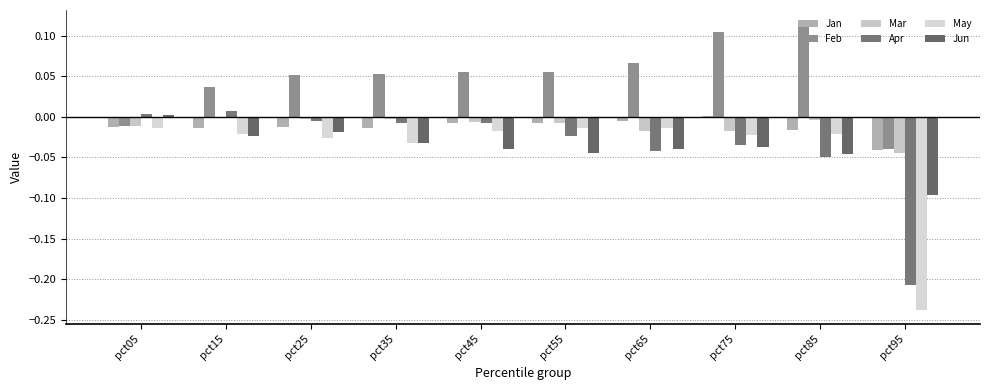

Count the number of categories in the chart.

10